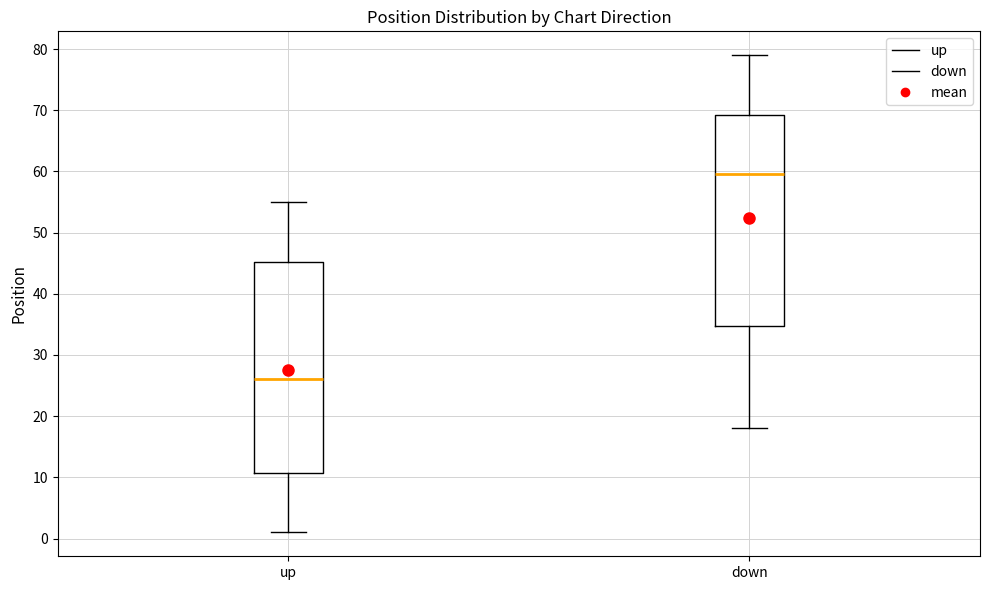

Reading left to right, read every box against the y-axis: the position of its median line, the range the box covers, and the ends of its whiskers. The values are not printed on the chart, so give them approximately, as read against the axis.

up: median 26, box 11 to 45, whiskers 1 to 55
down: median 60, box 35 to 69, whiskers 18 to 79